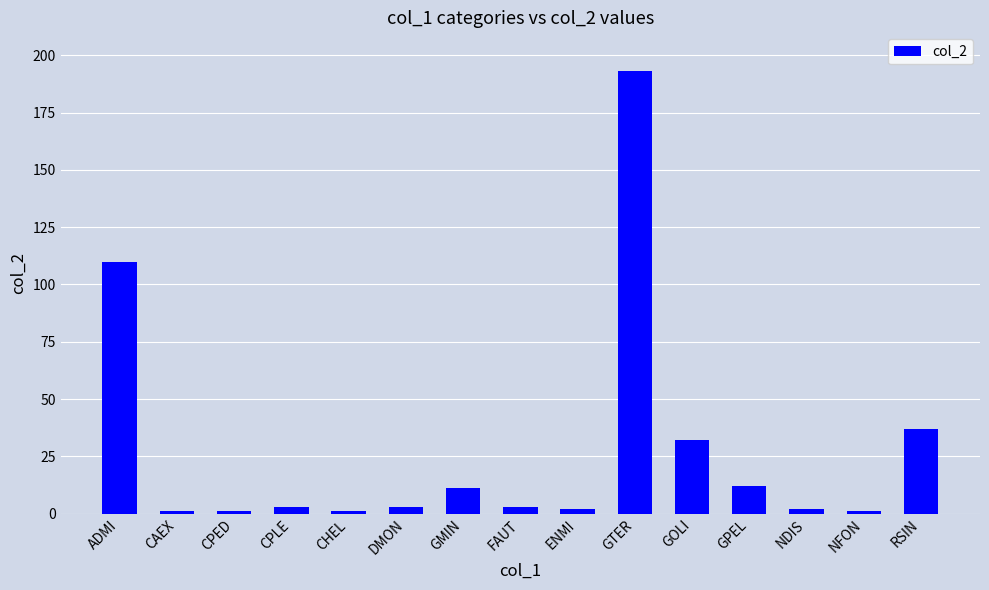

Count the number of categories in the chart.

15